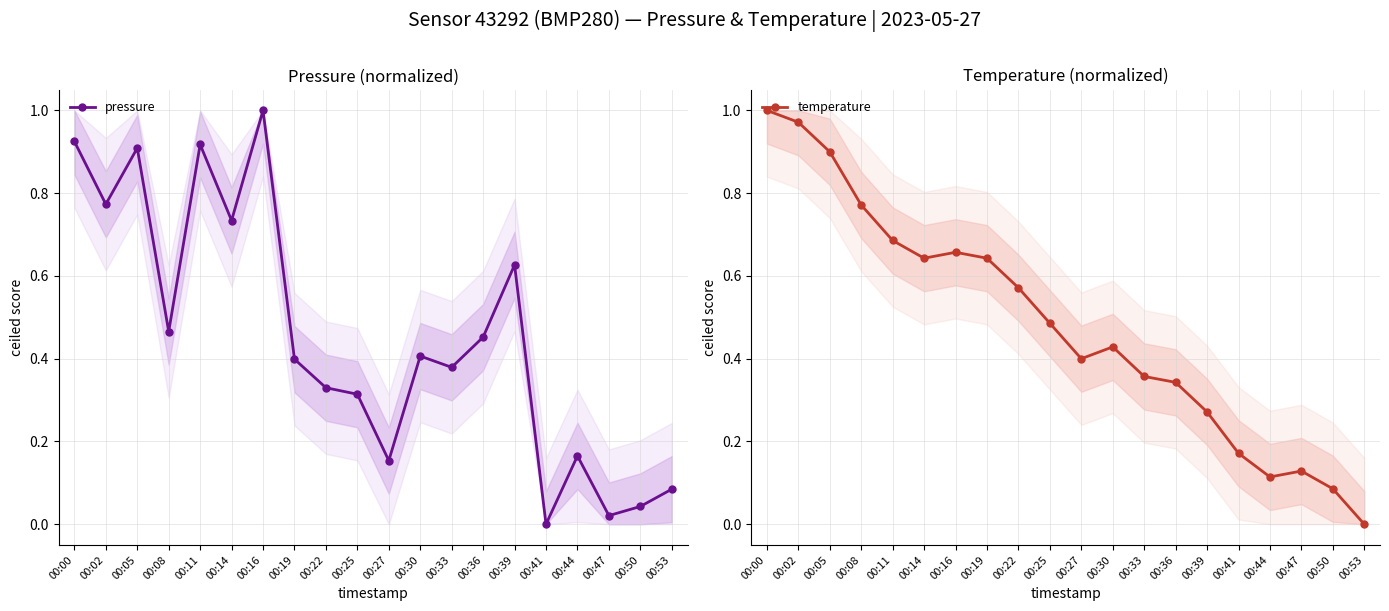

Which series changed the most between 00:27 and 00:47?

temperature